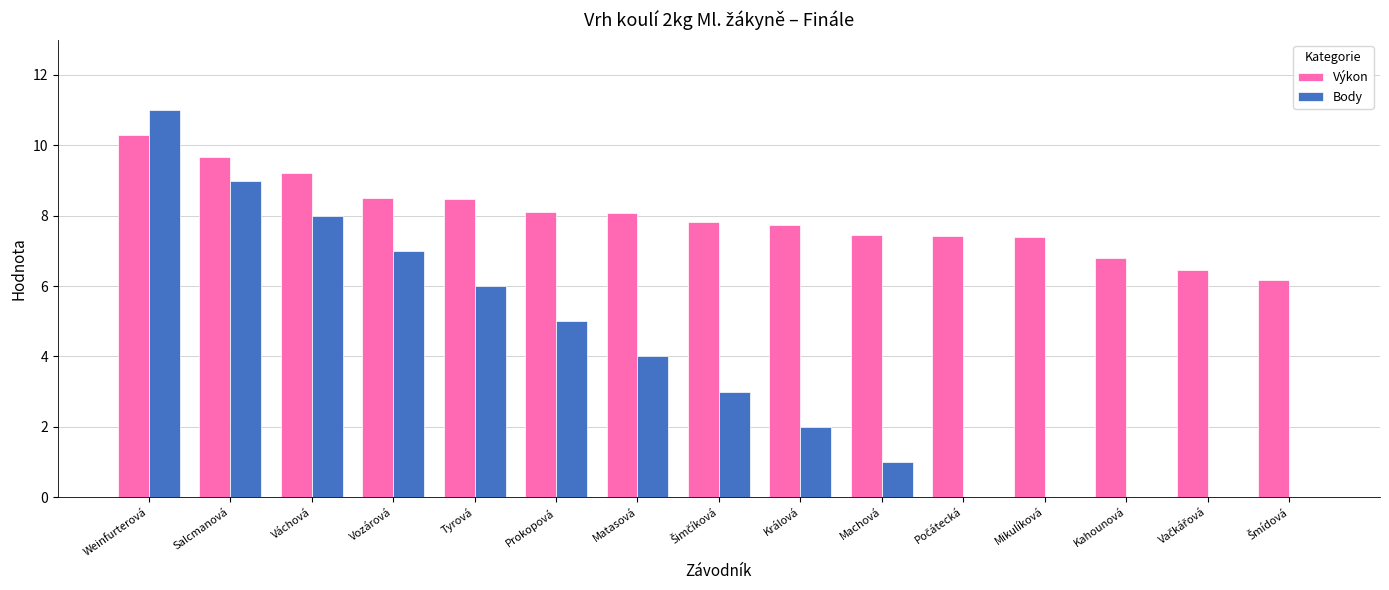

How many values in the Výkon series exceed 7?

12